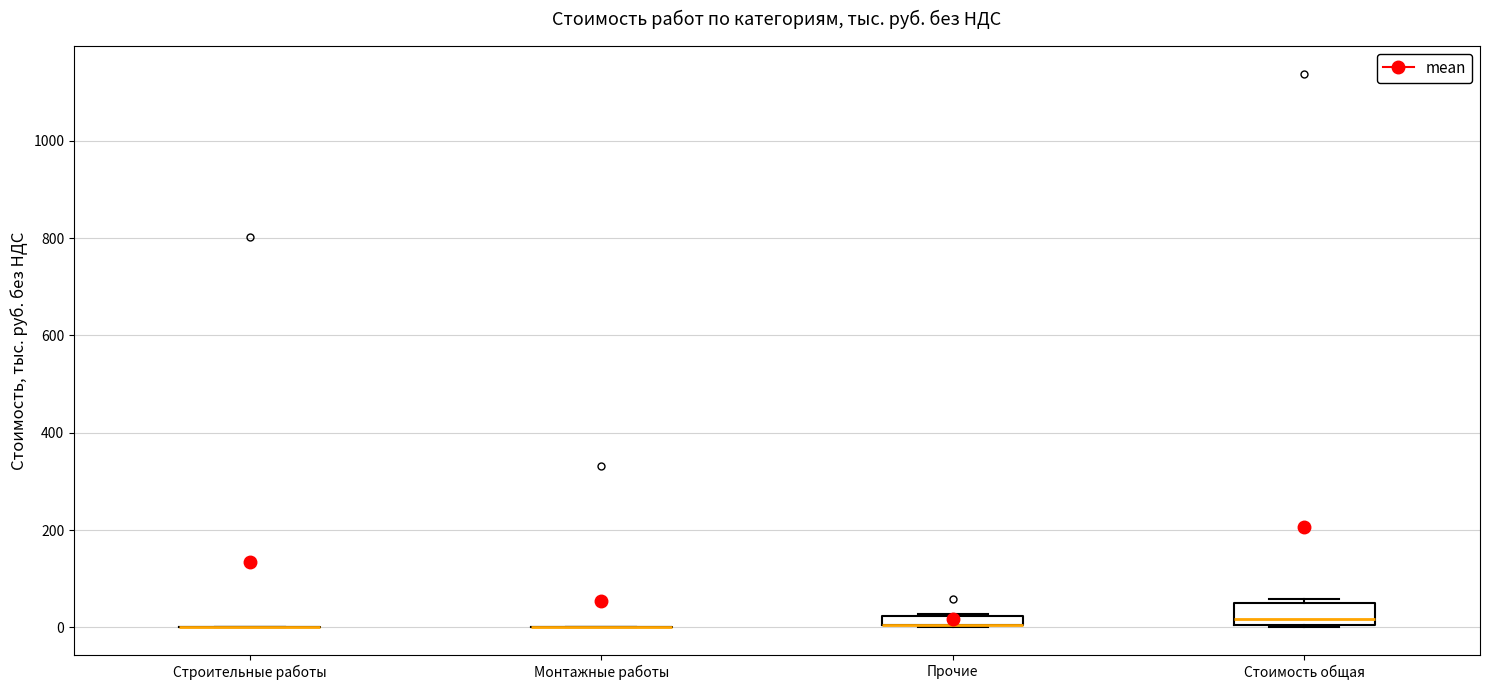

Comparing the boxes themselves (not the whiskers), which one is the tallest?

Стоимость общая